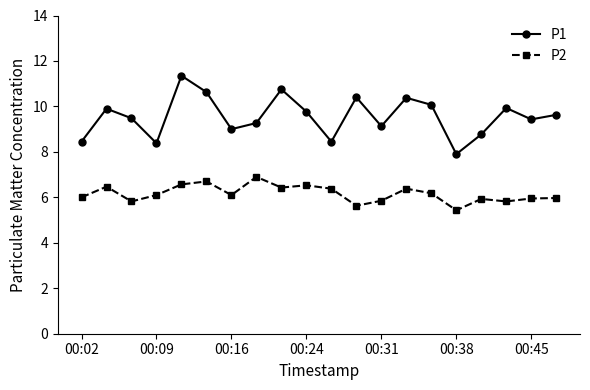

True or false: P1 and P2 cross at least once.

False